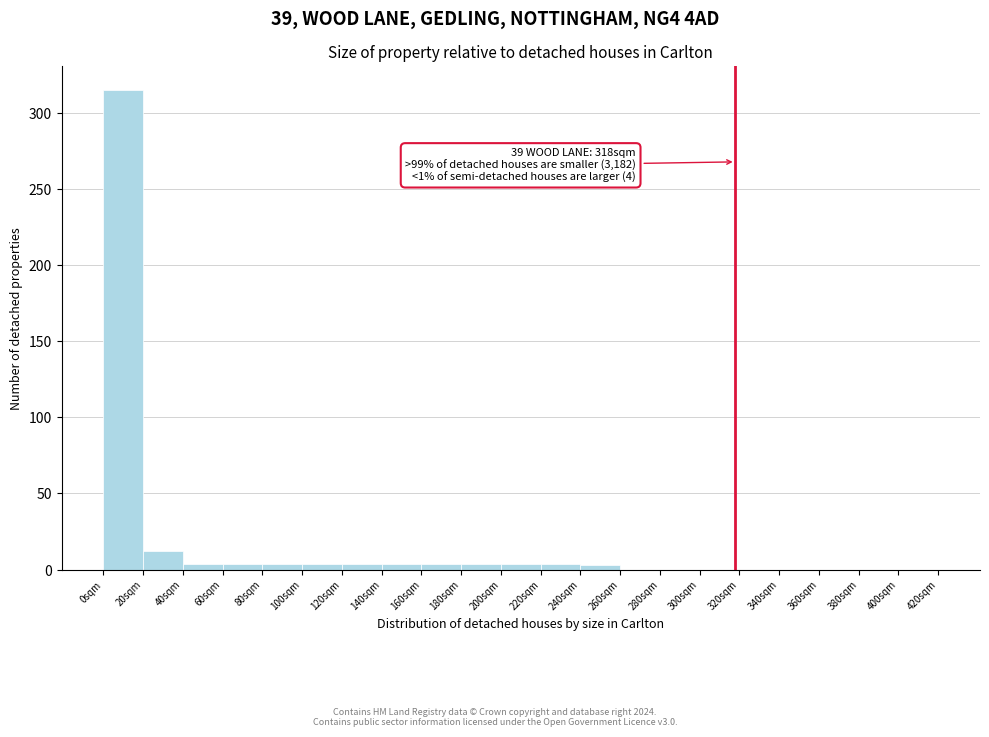

Over which range of the x-axis is the bar tallest?

0 to 20